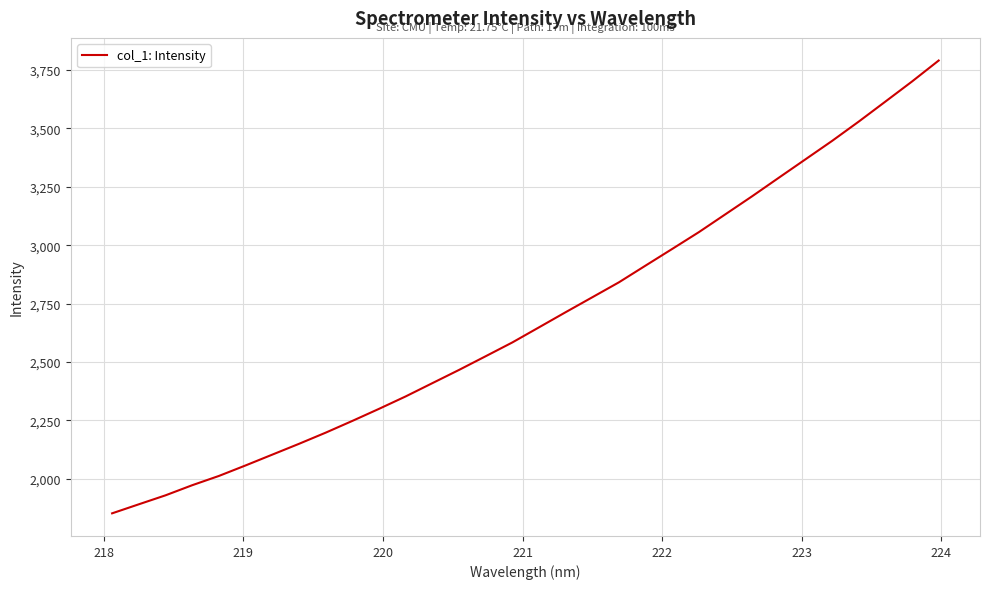

What is the smallest value displayed?

1852.1